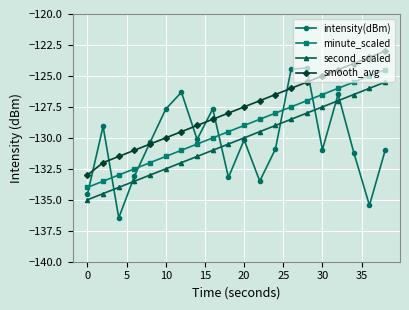

Which series has the widest spread of values?

intensity(dBm)